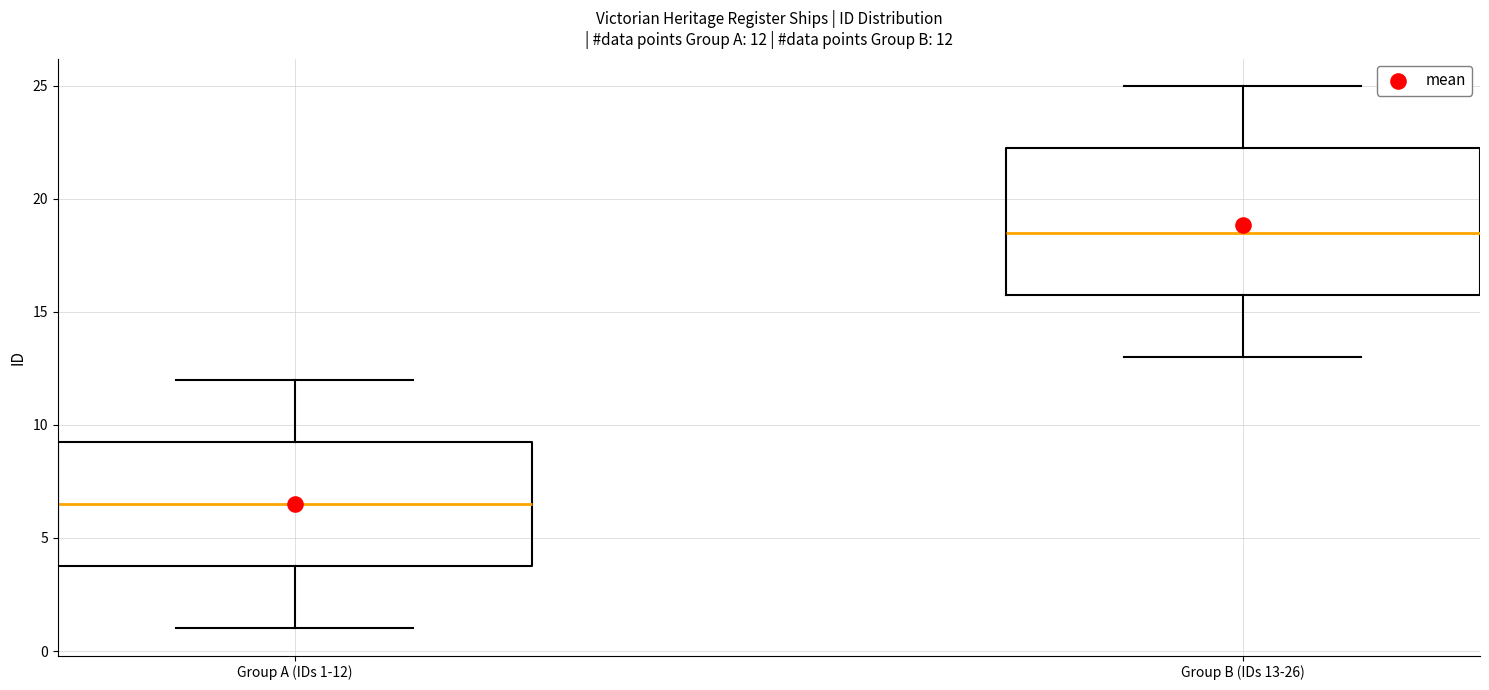

Which box has the lowest median line?

Group A (IDs 1-12)